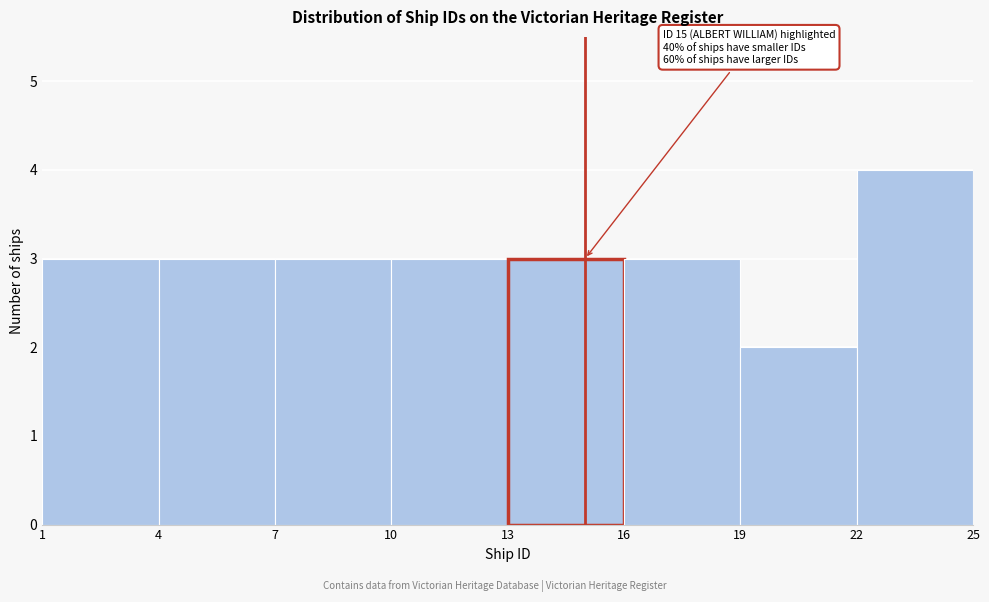

Over which range of the x-axis is the bar tallest?

22 to 25